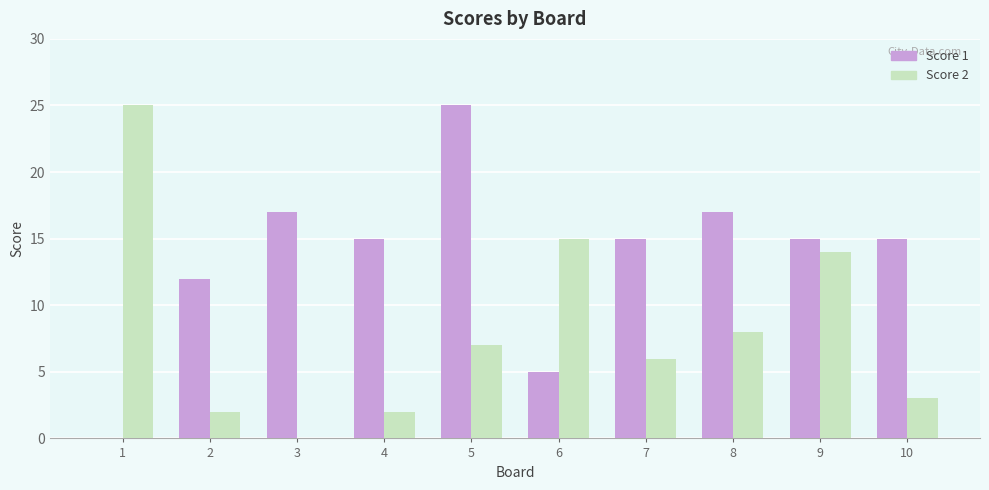

The value of Score 1 at 4 is 15. True or false?

True